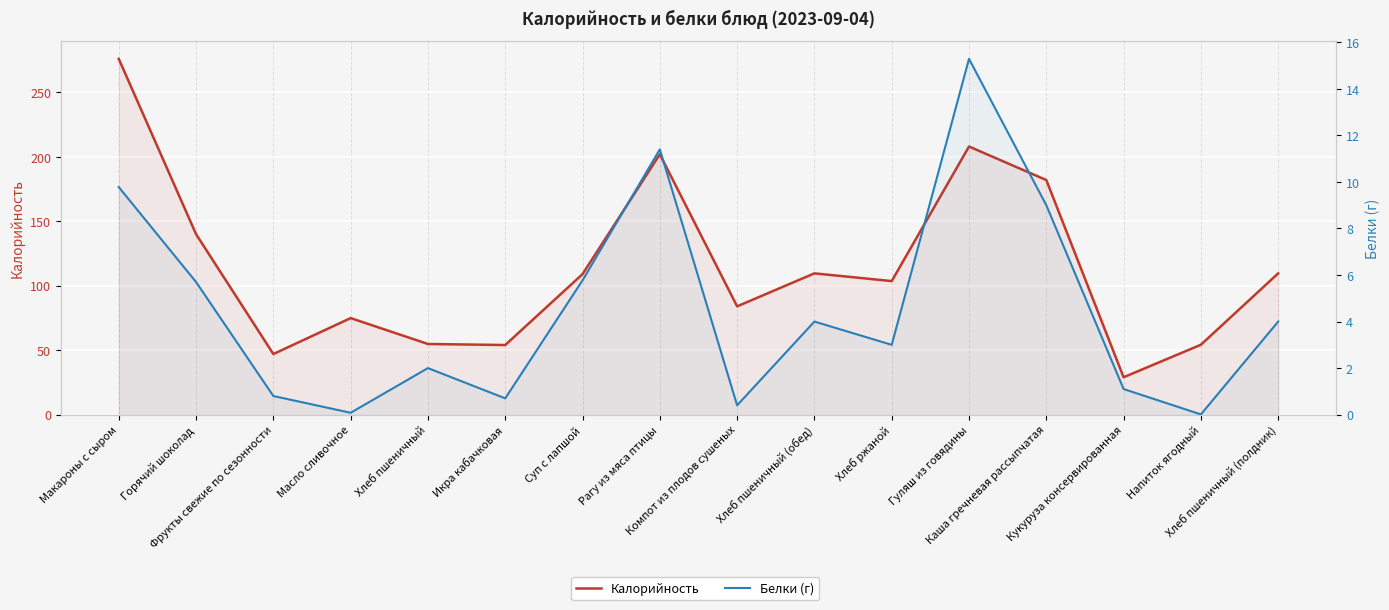

Reading right to left, what are all the values shown in this chart?

Калорийность: 109.6	54.2	29.0	182.0	208.0	103.6	109.6	84.0	202.0	109.0	54.0	54.8	74.9	47.0	140.0	276.0
Белки (г): 4.0	0.0	1.1	9.0	15.3	3.0	4.0	0.4	11.4	5.8	0.7	2.0	0.1	0.8	5.7	9.8